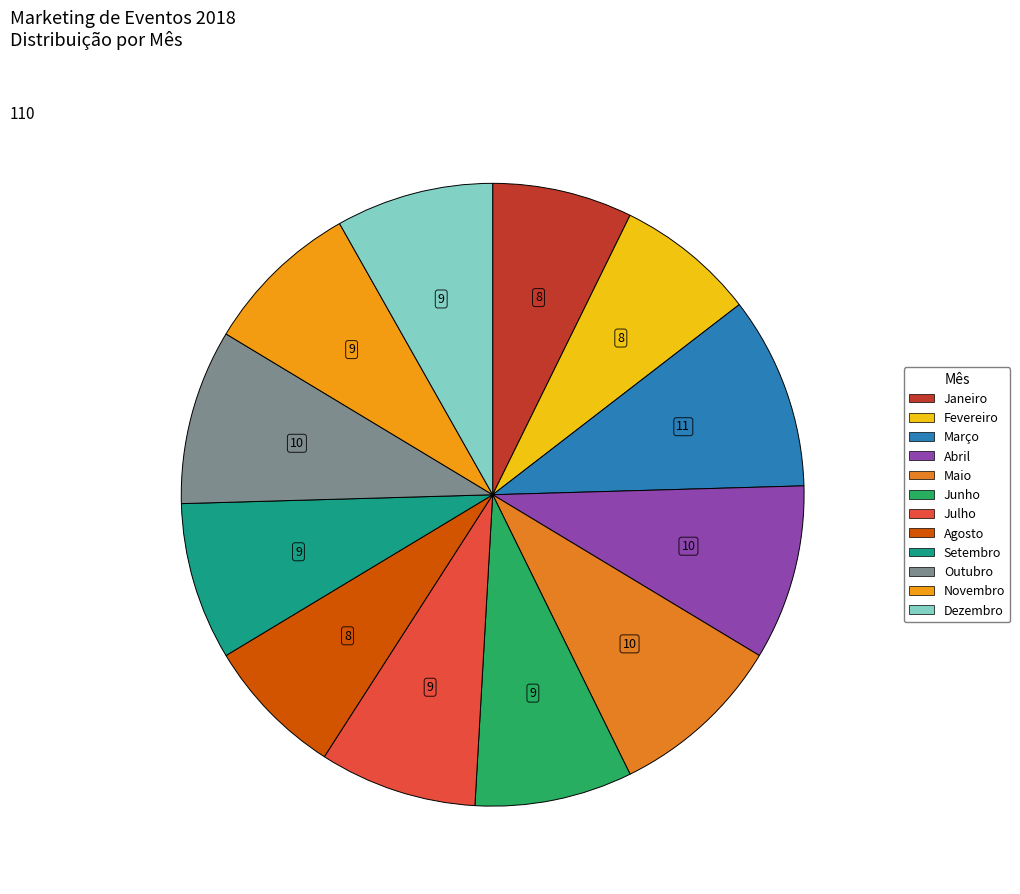

Which category has the biggest portion of the pie?

Março